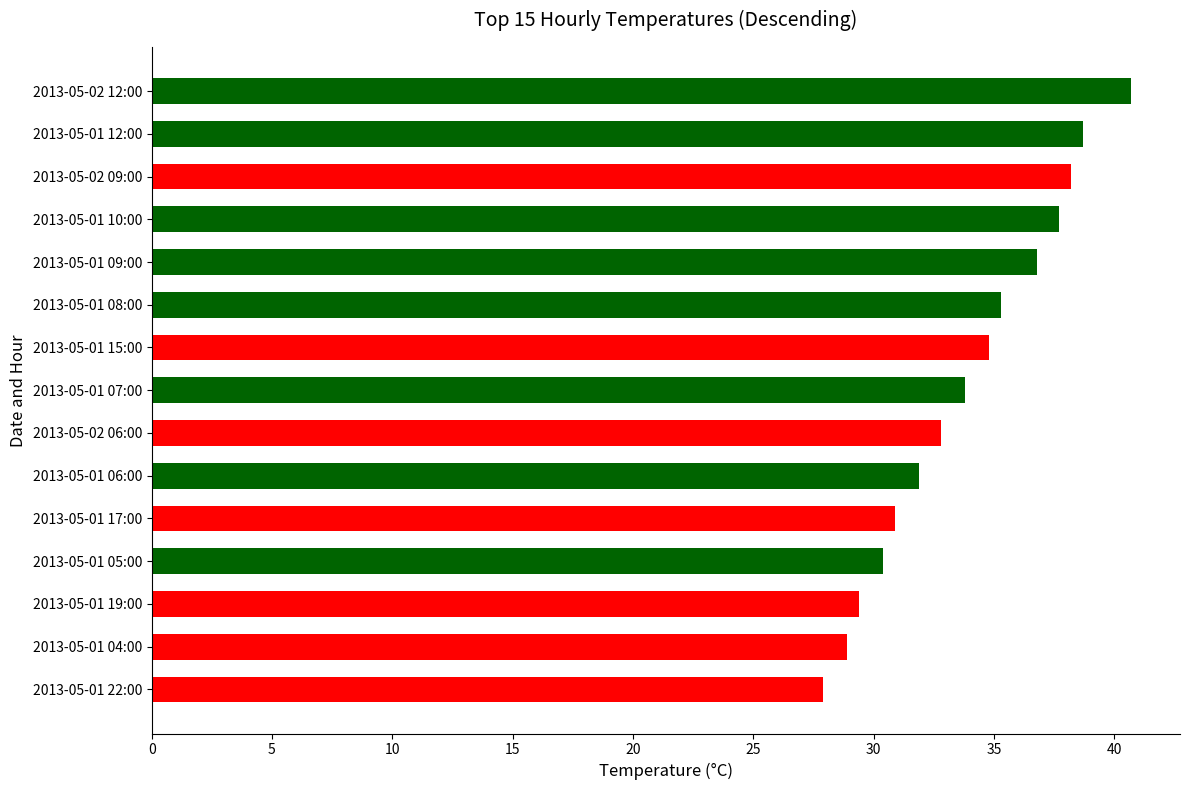

Count the number of values greater than 33.

8